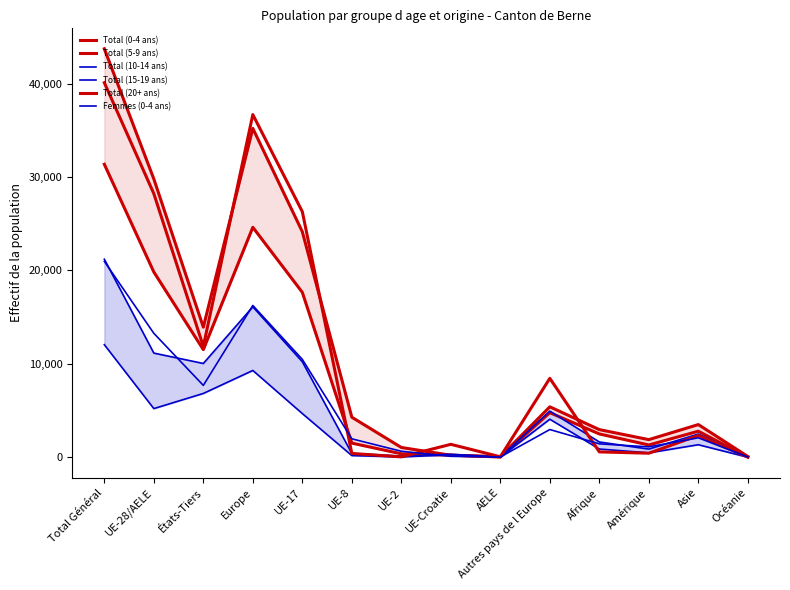

List the series in order of their peak value, lowest first.

Total (15-19 ans), Femmes (0-4 ans), Total (10-14 ans), Total (5-9 ans), Total (20+ ans), Total (0-4 ans)